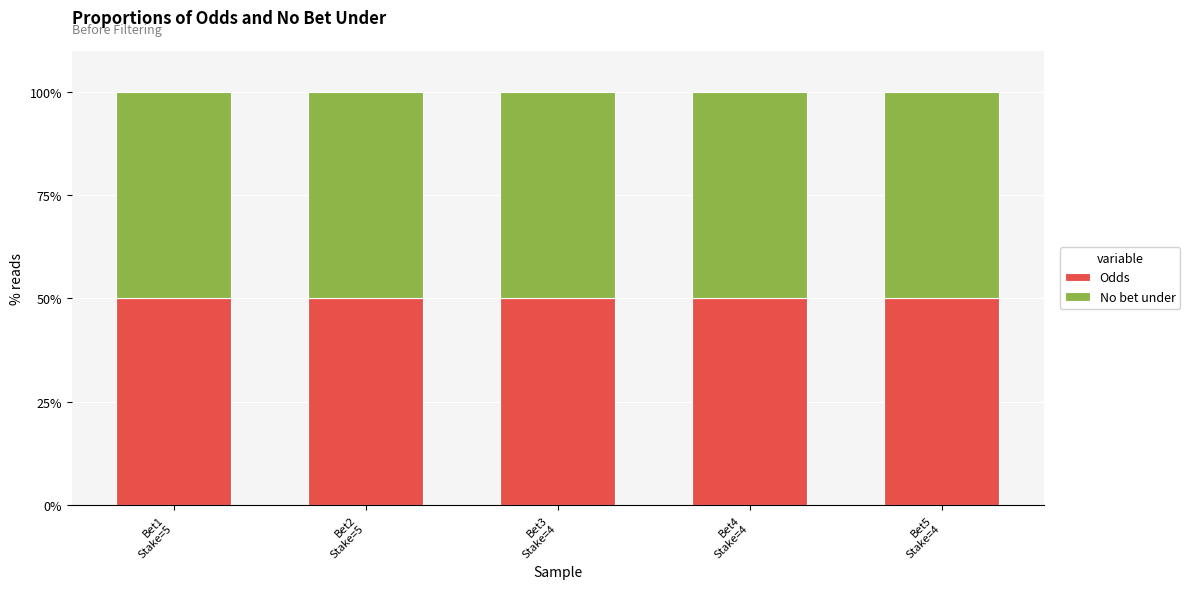

What is the lowest value of the Odds series?

50.1